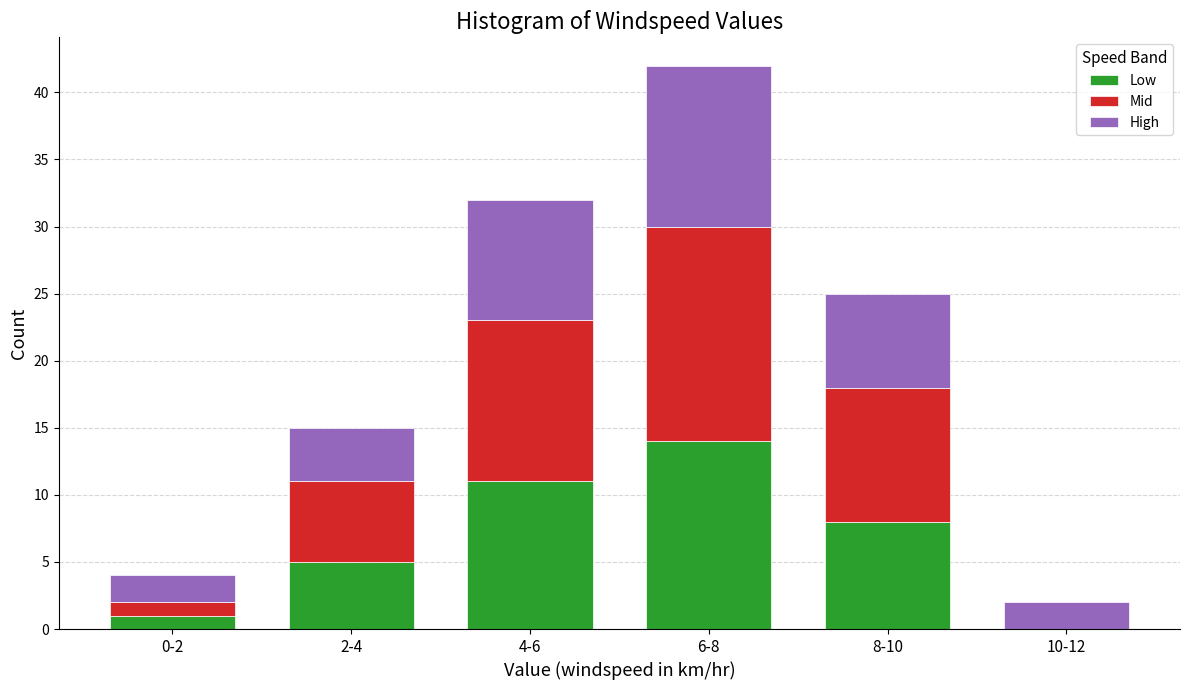

Reading left to right, transcribe the values for Low.

0-2=1	2-4=5	4-6=11	6-8=14	8-10=8	10-12=0